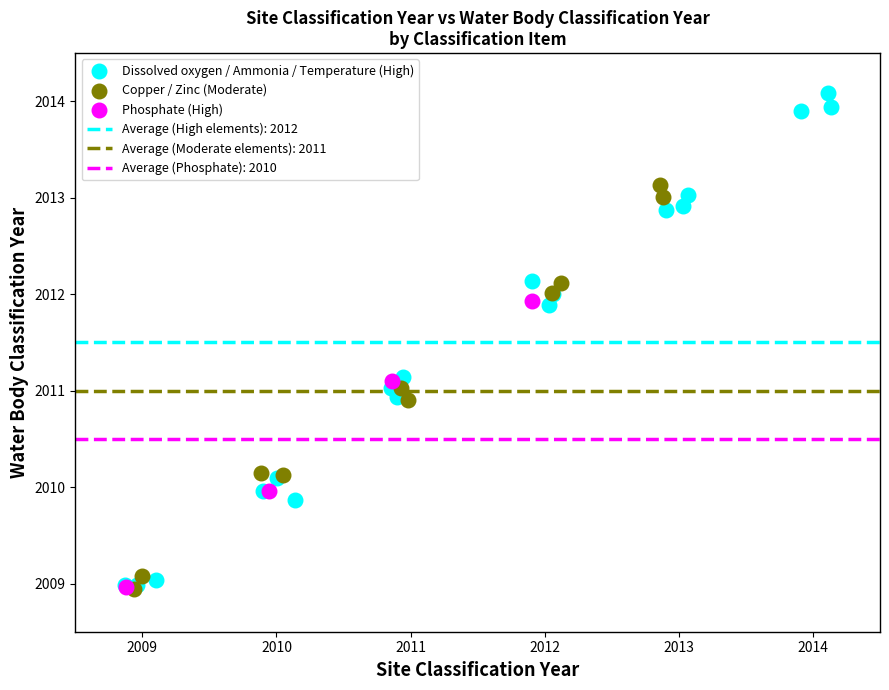

Which series has the widest spread of Y values?

Dissolved oxygen / Ammonia / Temperature (High)